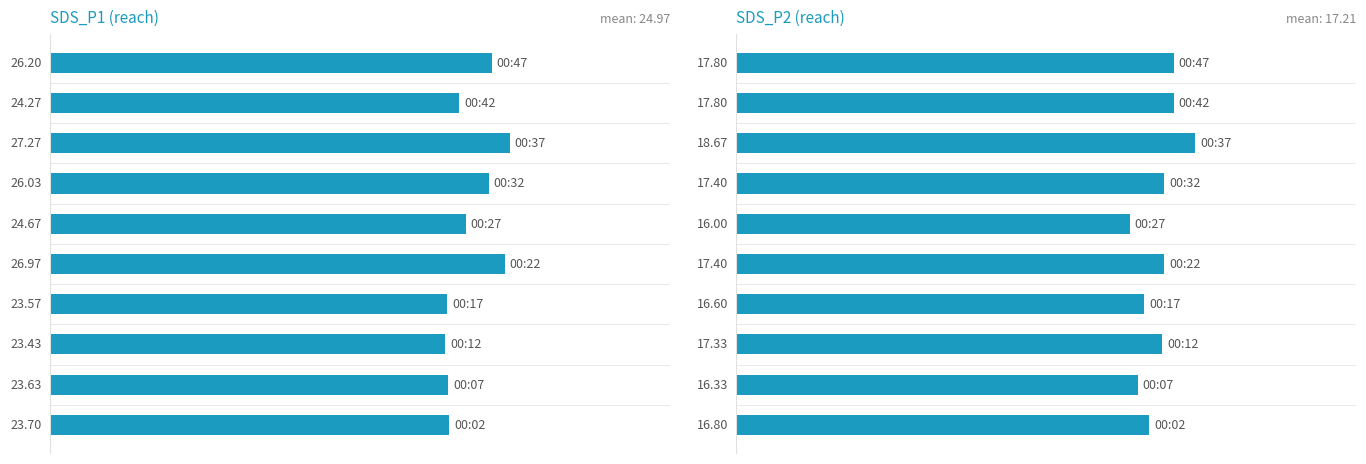

Reading left to right, extract all data points from this chart.

SDS_P1: 23.7	23.6	23.4	23.6	27.0	24.7	26.0	27.3	24.3	26.2
SDS_P2: 16.8	16.3	17.3	16.6	17.4	16.0	17.4	18.7	17.8	17.8